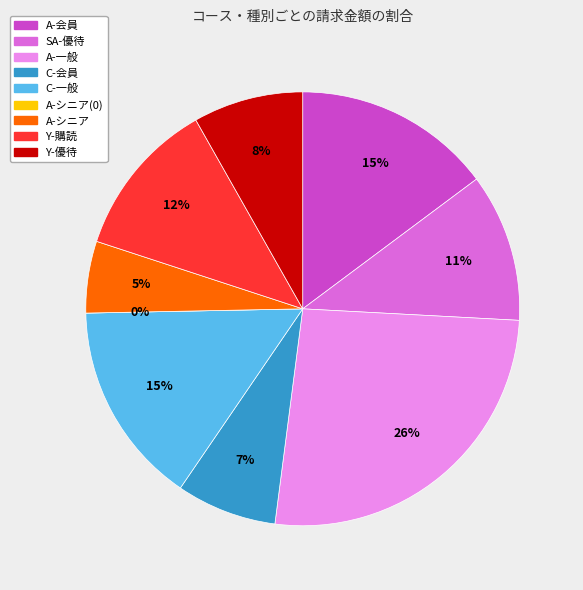

To the nearest percent, what percentage of the pie is A-一般?

26%